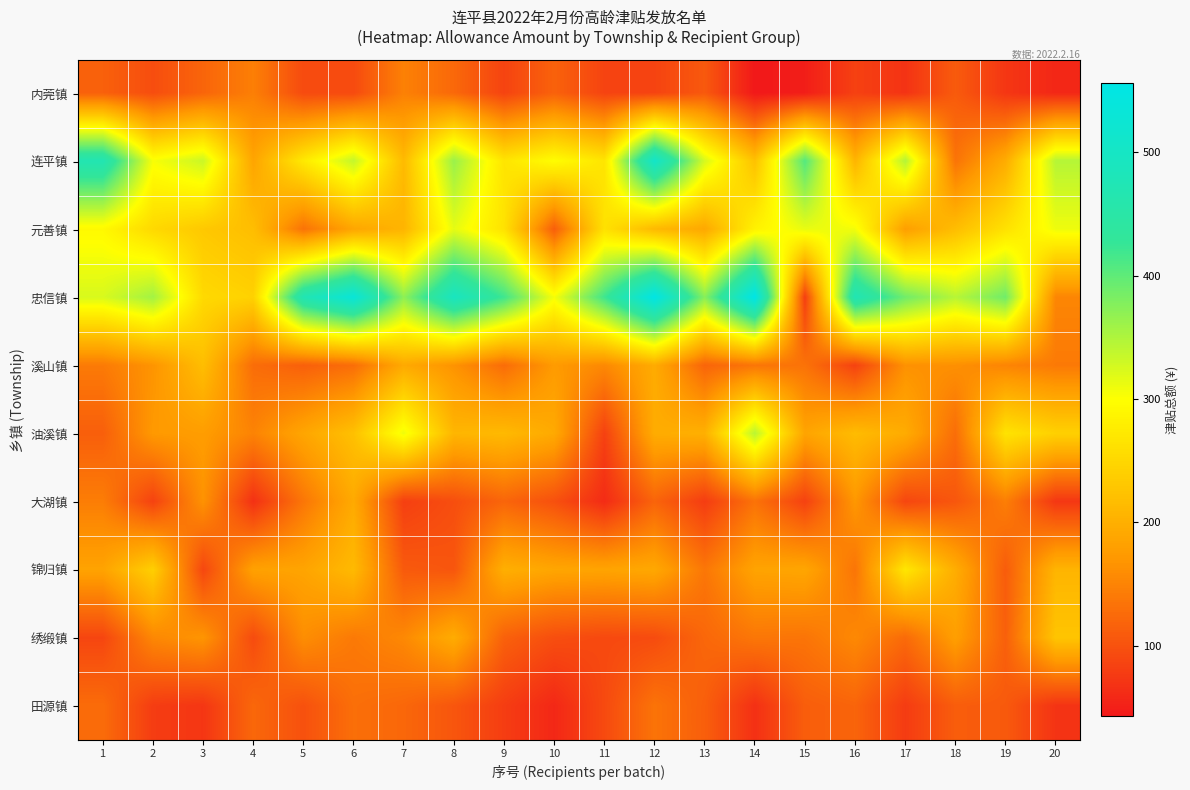

Rank the series by their maximum value, from highest to lowest.

忠信镇, 连平镇, 油溪镇, 元善镇, 锦归镇, 绣缎镇, 溪山镇, 大湖镇, 内莞镇, 田源镇